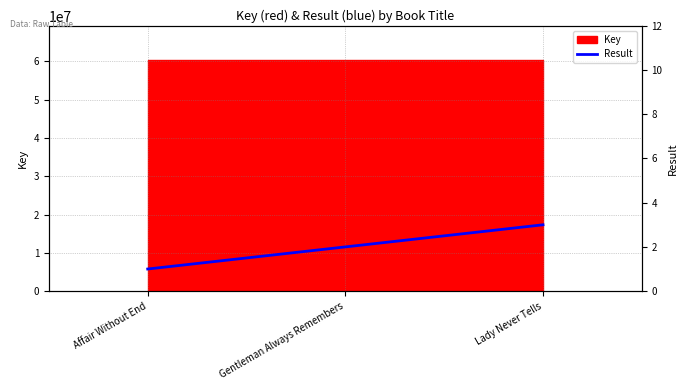

Reading right to left, what are all the values shown in this chart?

3	2	1